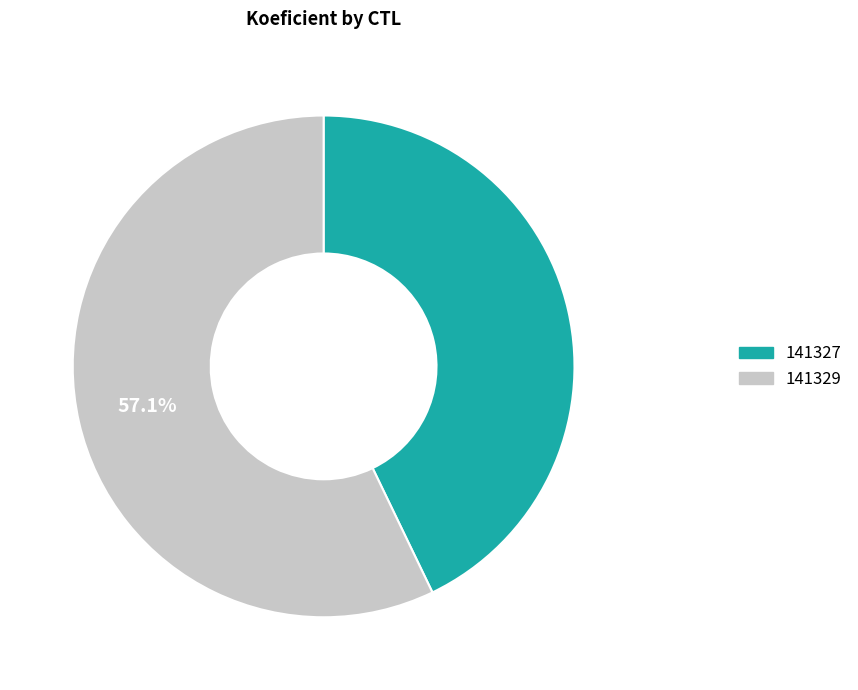

Rank the categories by value from lowest to highest.

141327, 141329